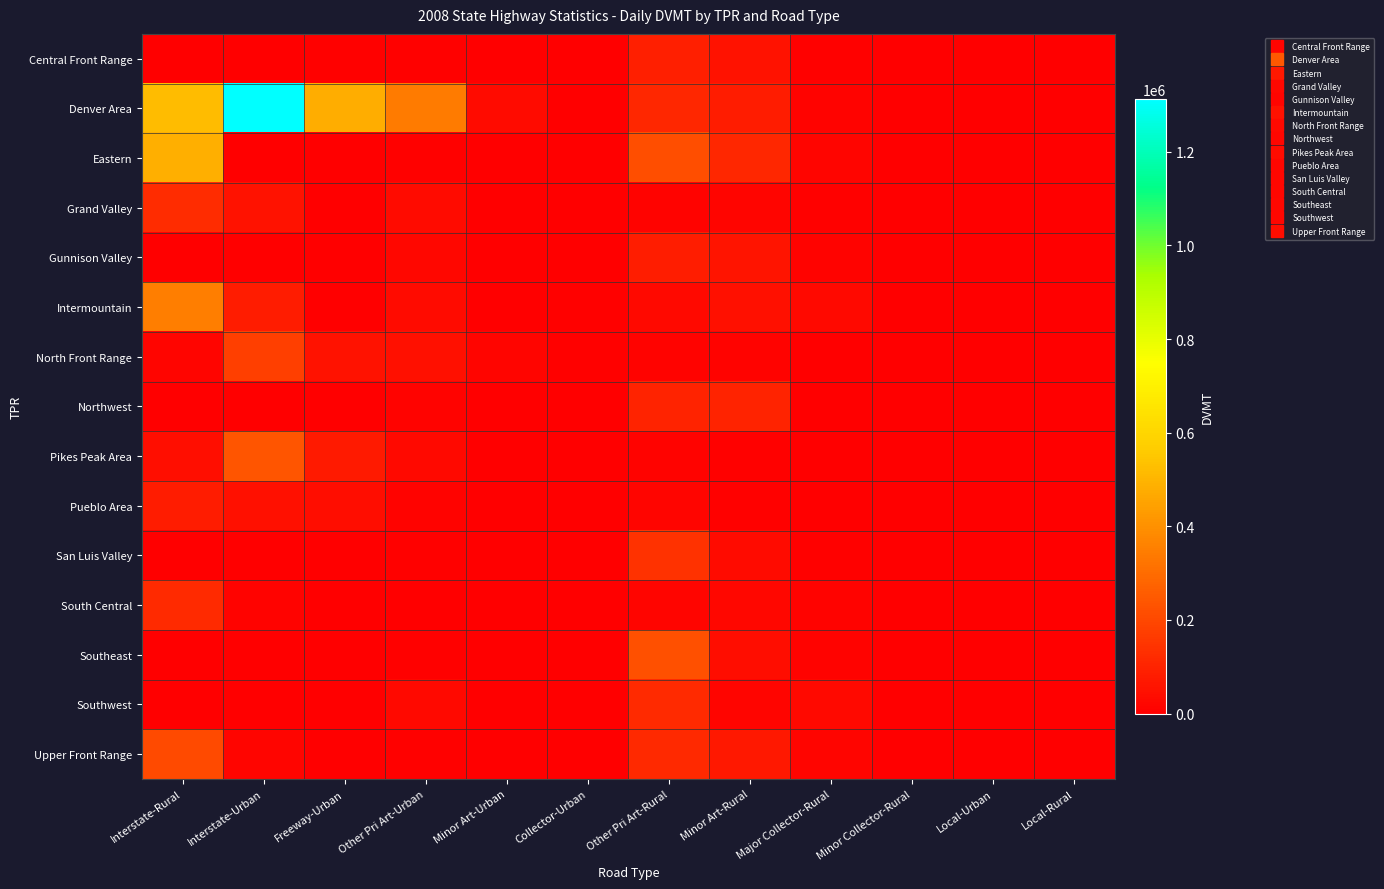

Which series has the widest spread of values?

Denver Area